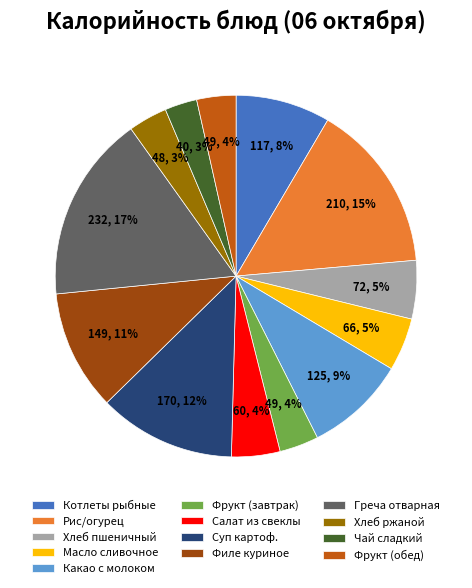

To the nearest percent, what is the average slice percentage?

8%